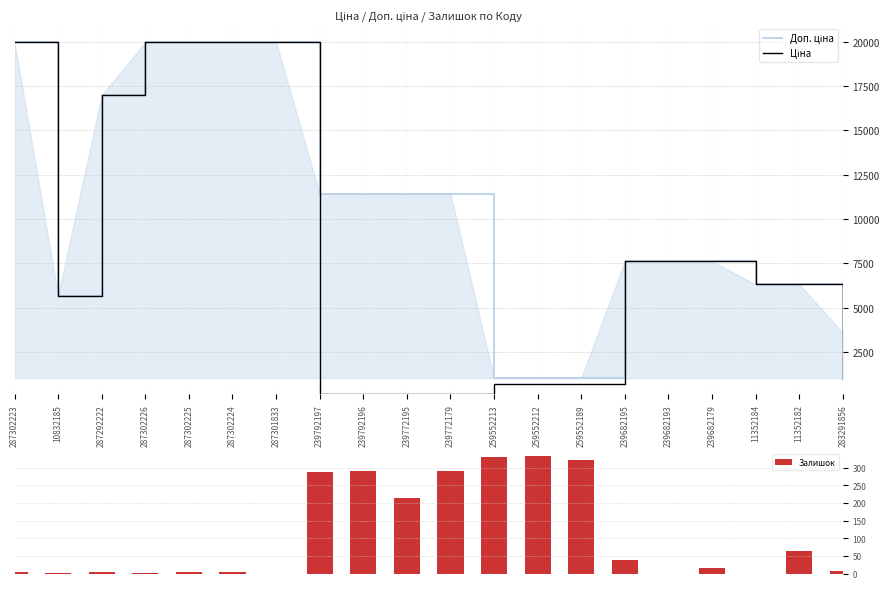

Rank the series by their maximum value, from highest to lowest.

Доп. ціна, Ціна, Залишок